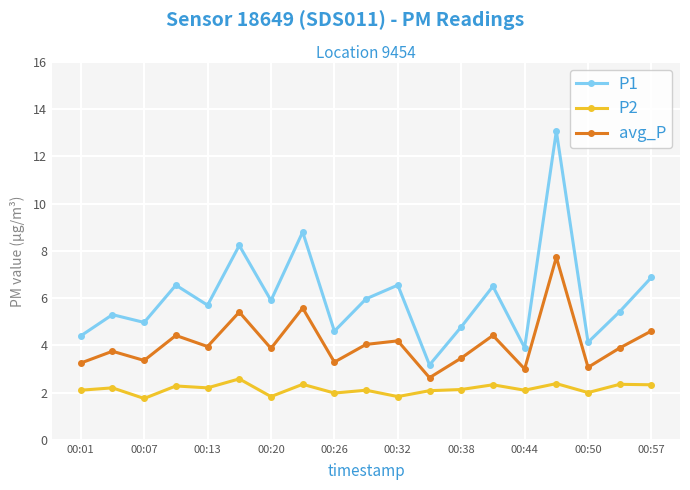

True or false: avg_P and P1 cross at least once.

False